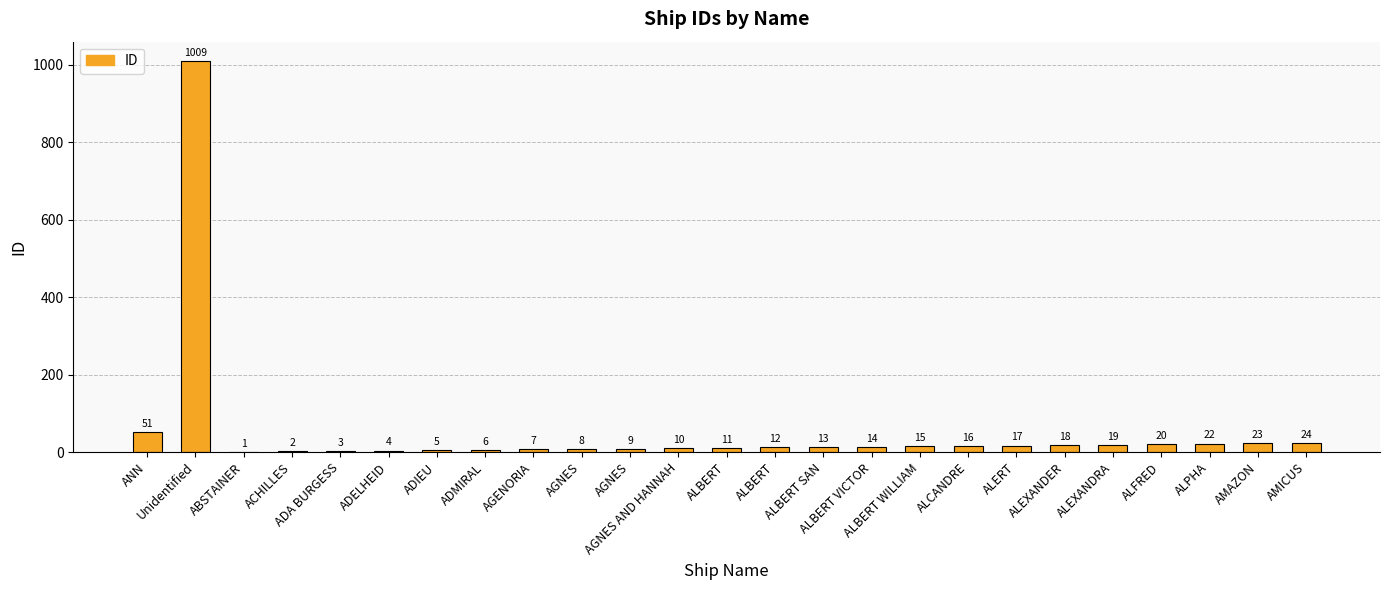

At which category does the chart reach its peak across all series?

Unidentified